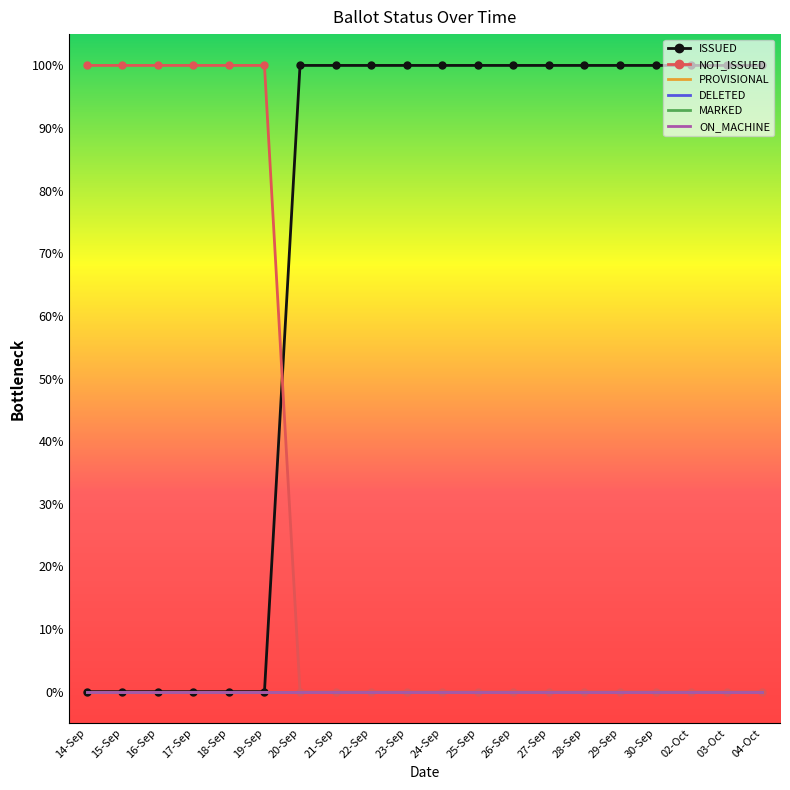

Between 14-Sep and 16-Sep, which is larger?

14-Sep